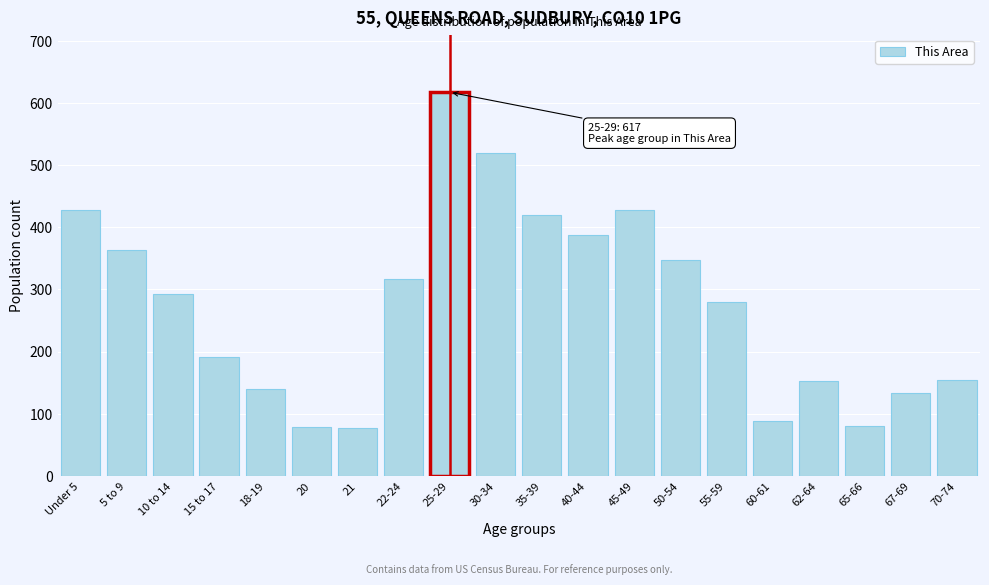

Which category has the highest value across all series?

25-29